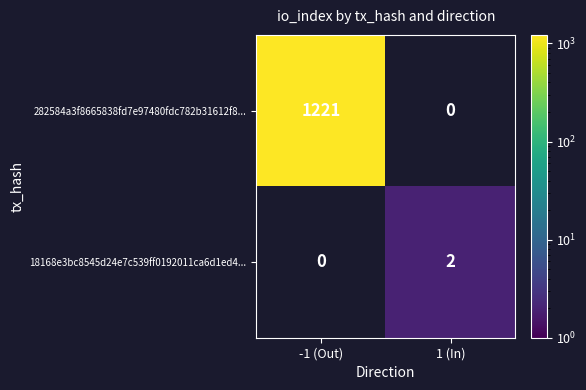

Is it true that 282584a3f8665838fd7e97480fdc782b31612f8... equals 513 at -1 (Out)?

False